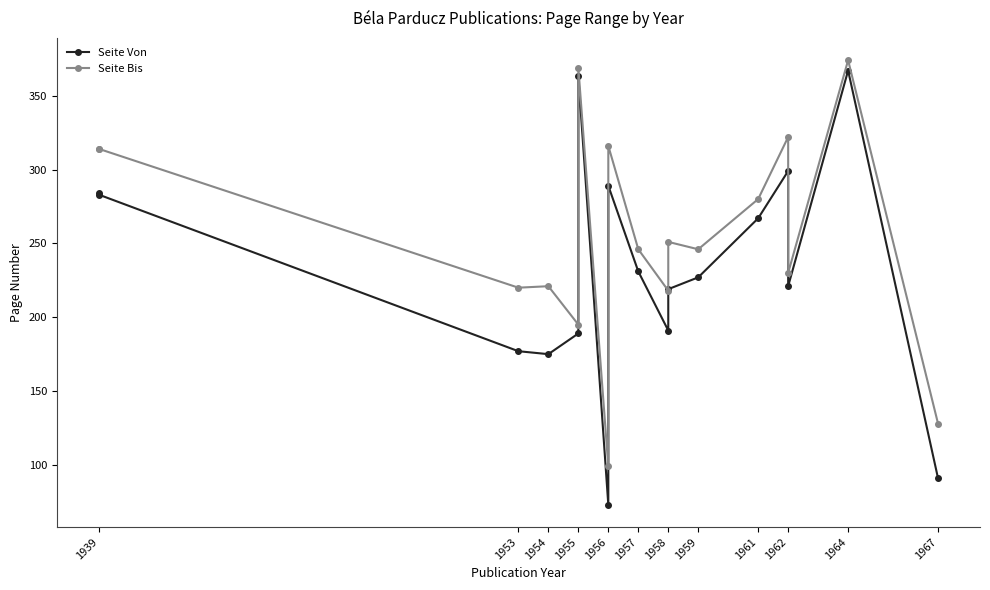

What is the value of the Seite Von point at the 8th from the left?

219